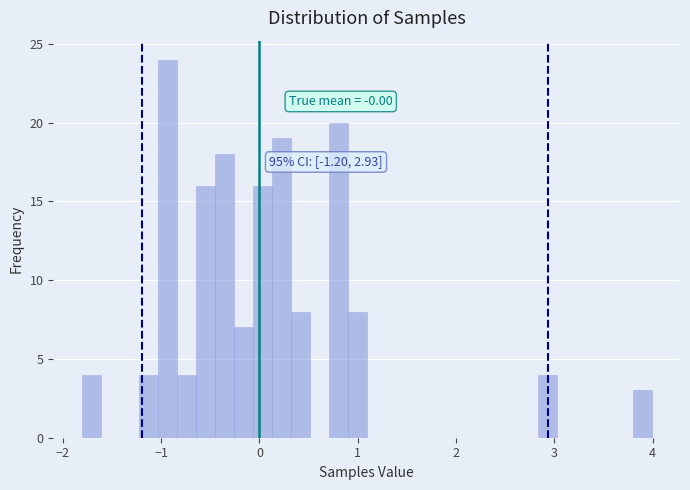

Read against the x-axis, roughly where is the centre of the tallest bar?

-0.9